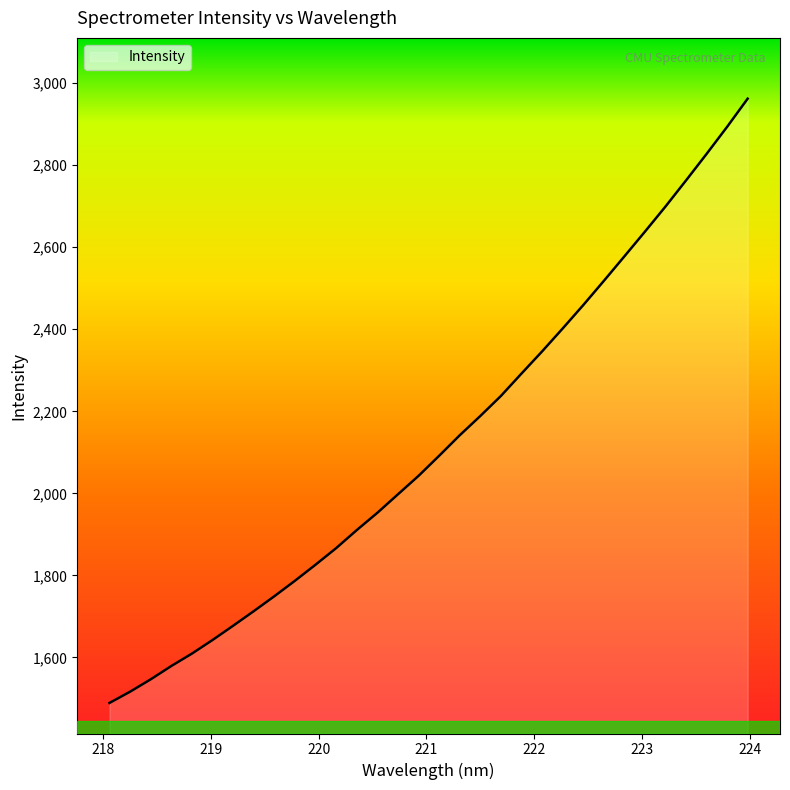

What is the minimum value shown in the chart?

1489.2